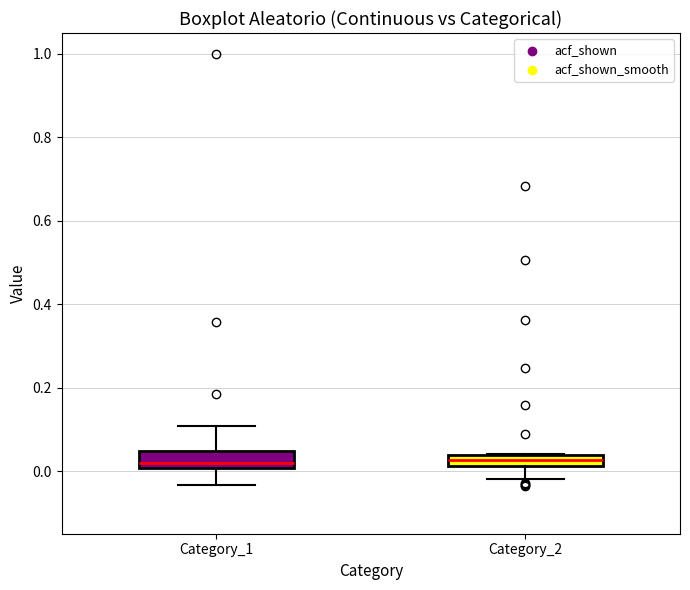

Where is the lower edge of the box for Category_1 on the y-axis? The values are not printed on the chart, so give them approximately, as read against the axis.

0.00